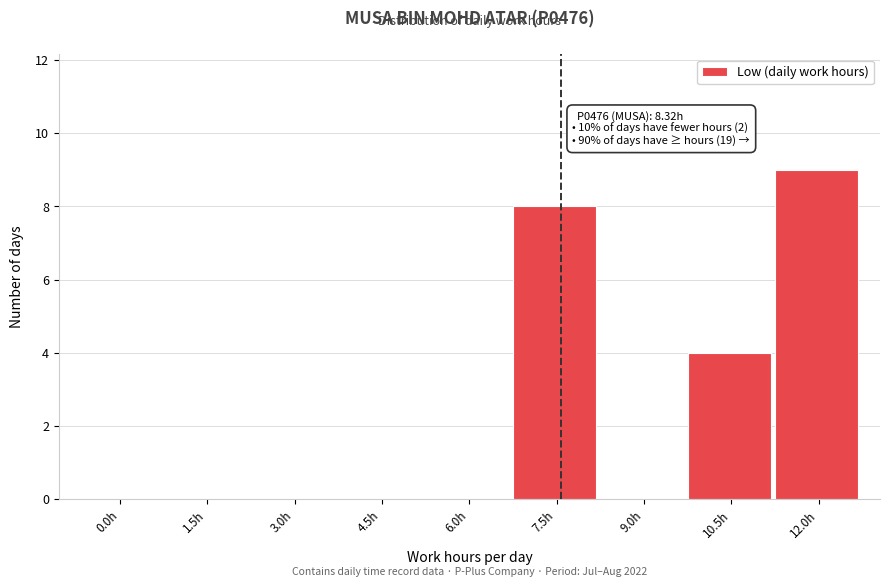

Reading left to right, list all the values displayed in this chart.

0.0h=0	1.5h=0	3.0h=0	4.5h=0	6.0h=0	7.5h=8	9.0h=0	10.5h=4	12.0h=9